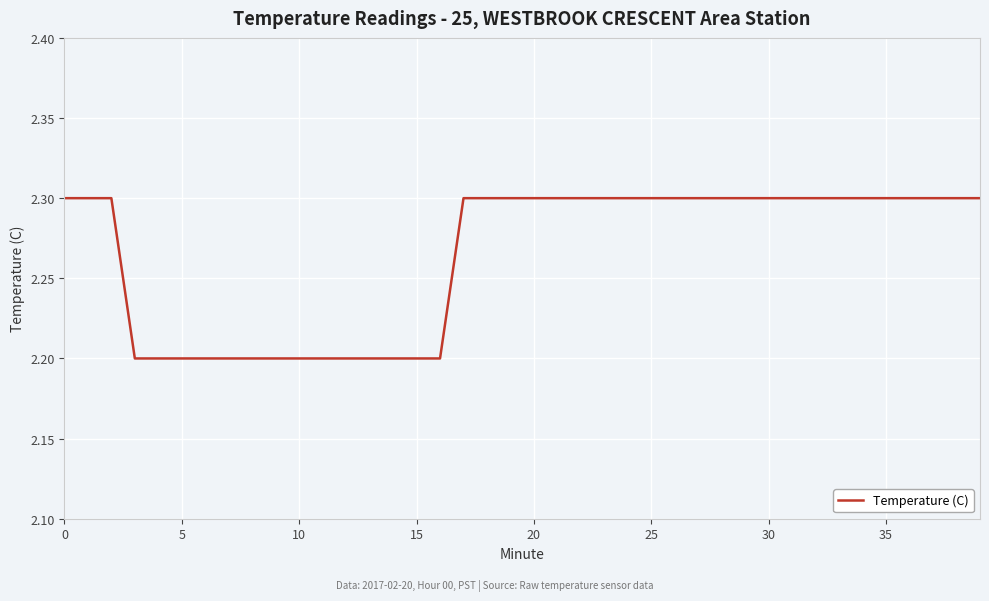

What is the maximum value shown in the chart?

2.3